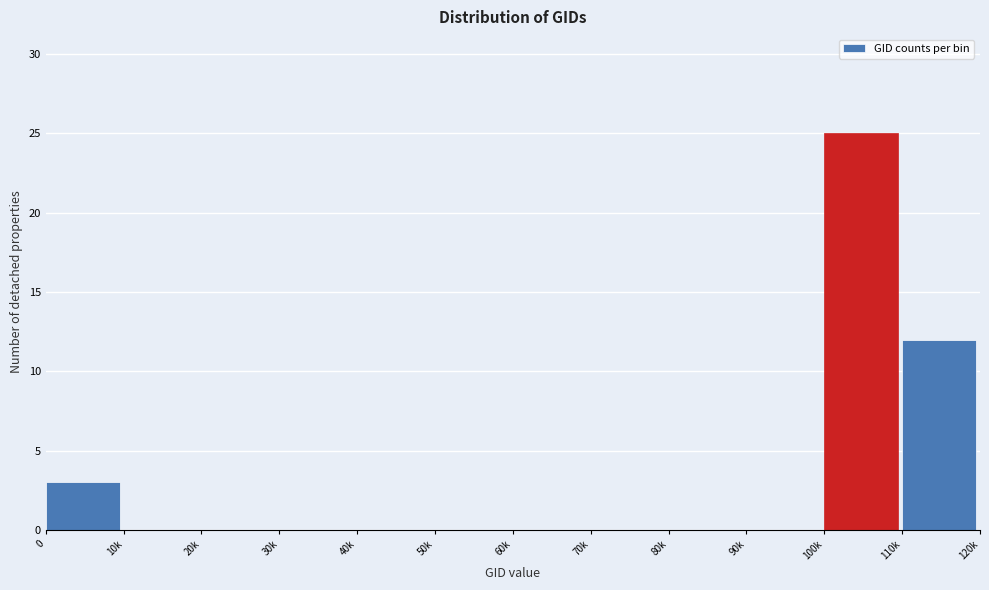

Reading right to left, list all the values displayed in this chart.

110k=12	100k=25	90k=0	80k=0	70k=0	60k=0	50k=0	40k=0	30k=0	20k=0	10k=0	0=3